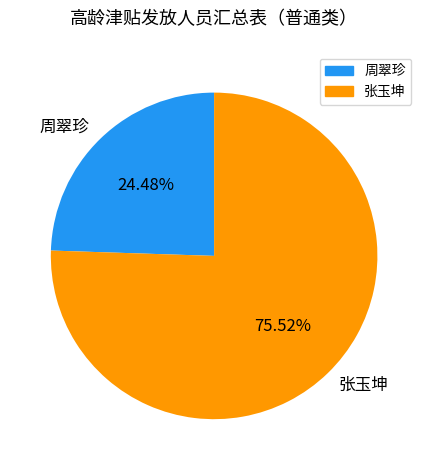

To the nearest percent, what percentage of the pie is 张玉坤?

76%